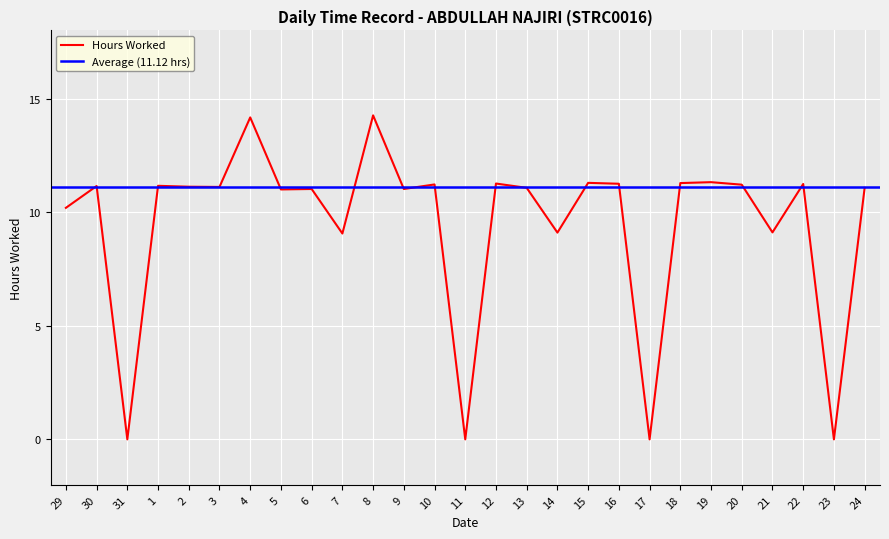

What position from the right is 29?

27